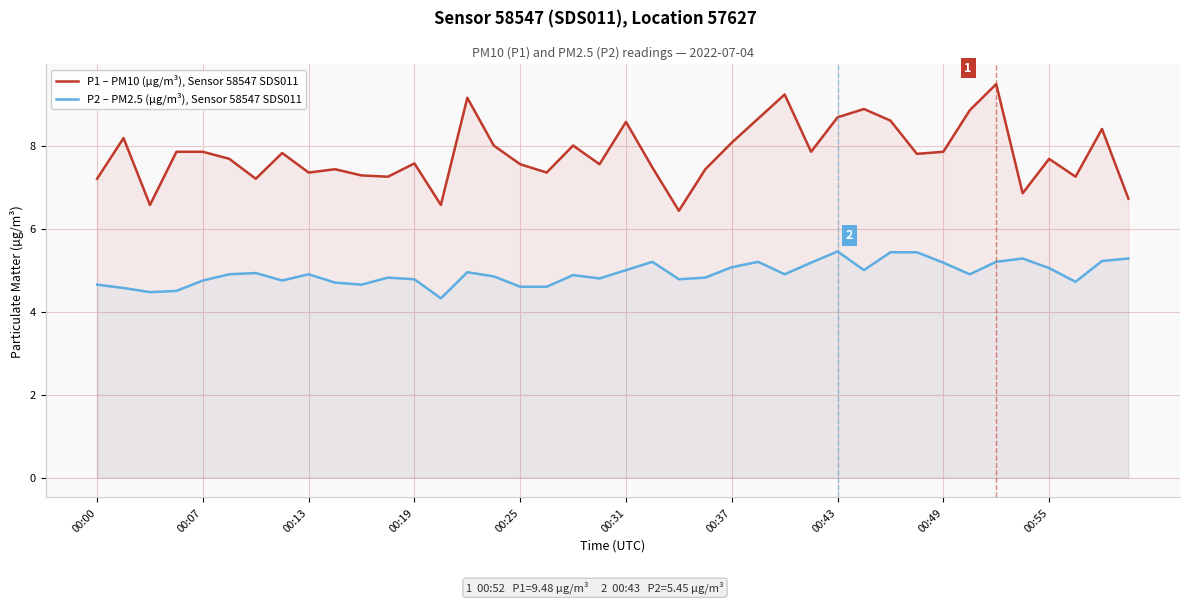

Which series has the widest spread of values?

P1 – PM10 (µg/m³), Sensor 58547 SDS011